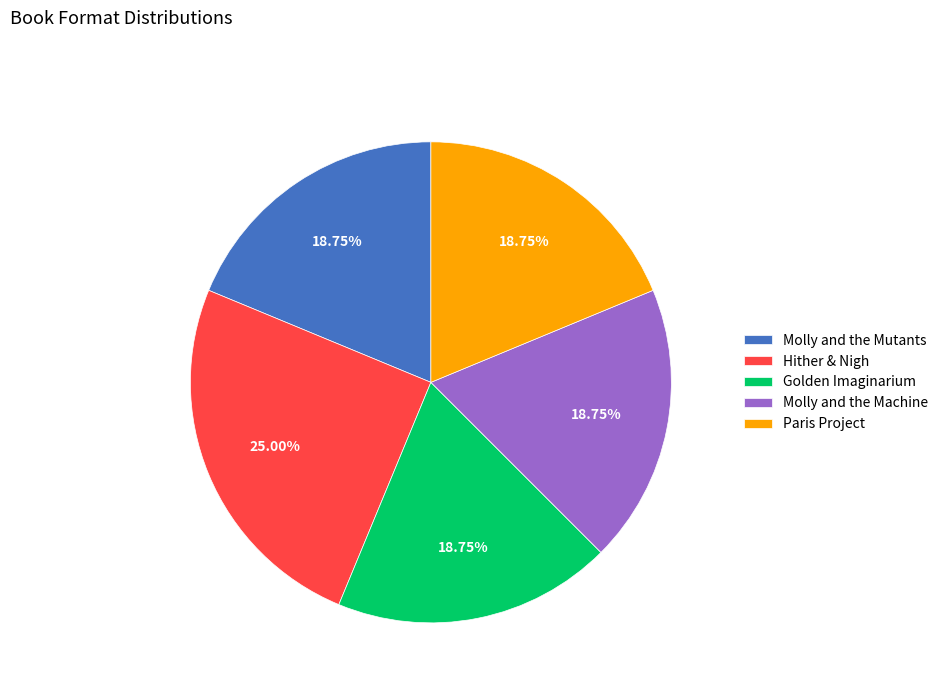

Which category has the biggest portion of the pie?

Hither & Nigh